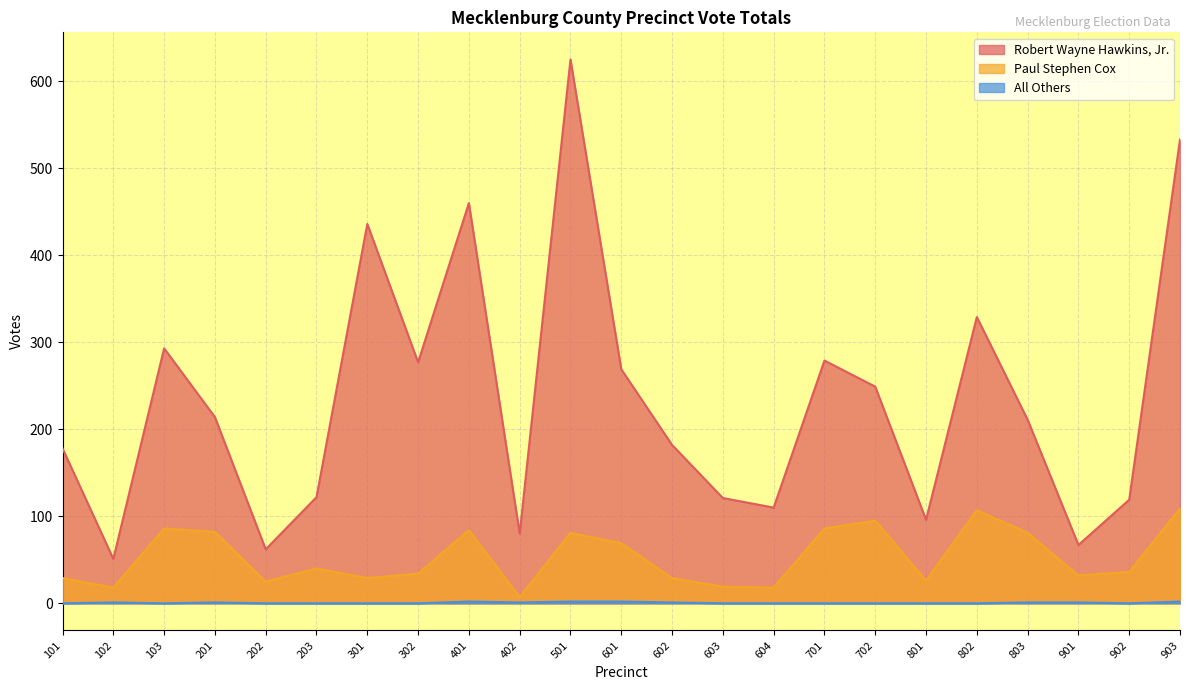

How many All Others values are between 0 and 1?

19